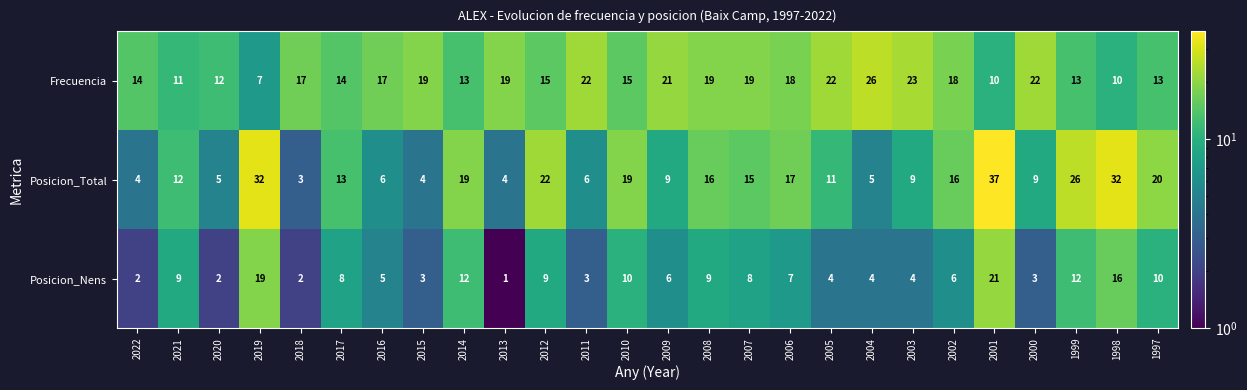

List the series in order of their overall mean, highest first.

Frecuencia, Posicion_Total, Posicion_Nens